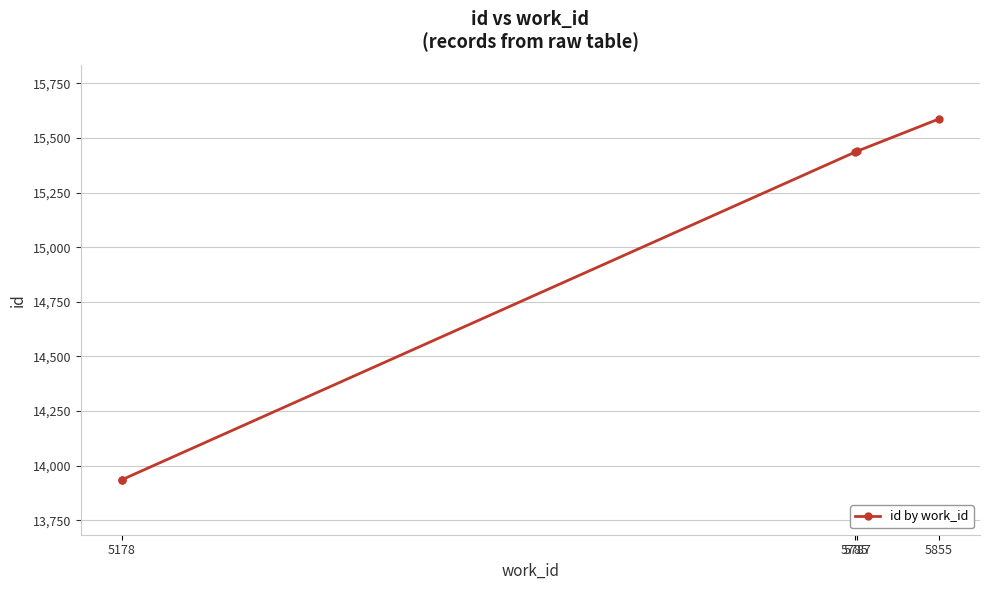

What is the label of the 1st point from the left?

5178